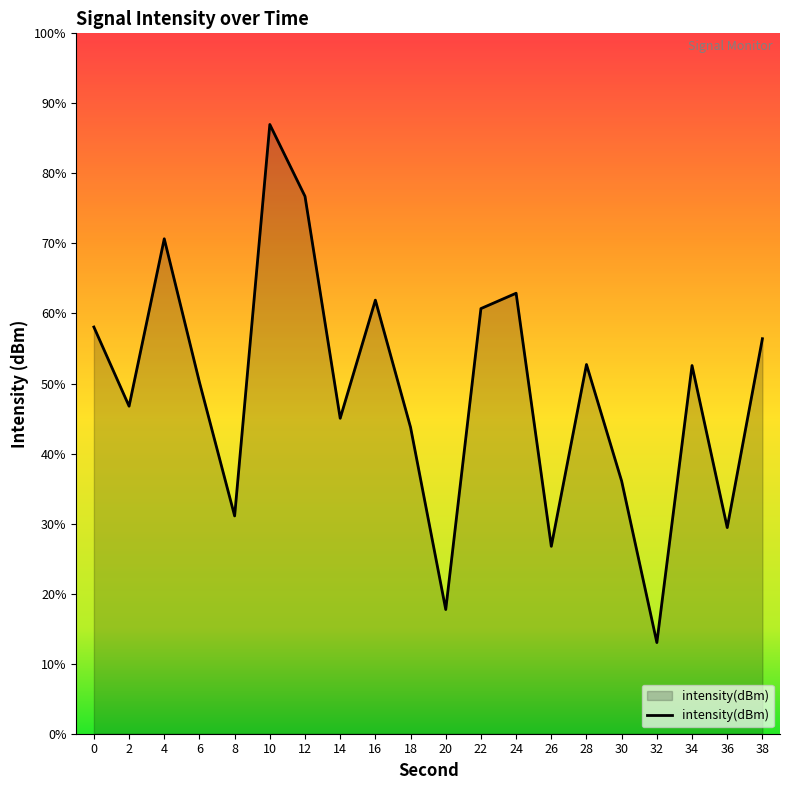

True or false: the data shows -37.0 at 10.

False